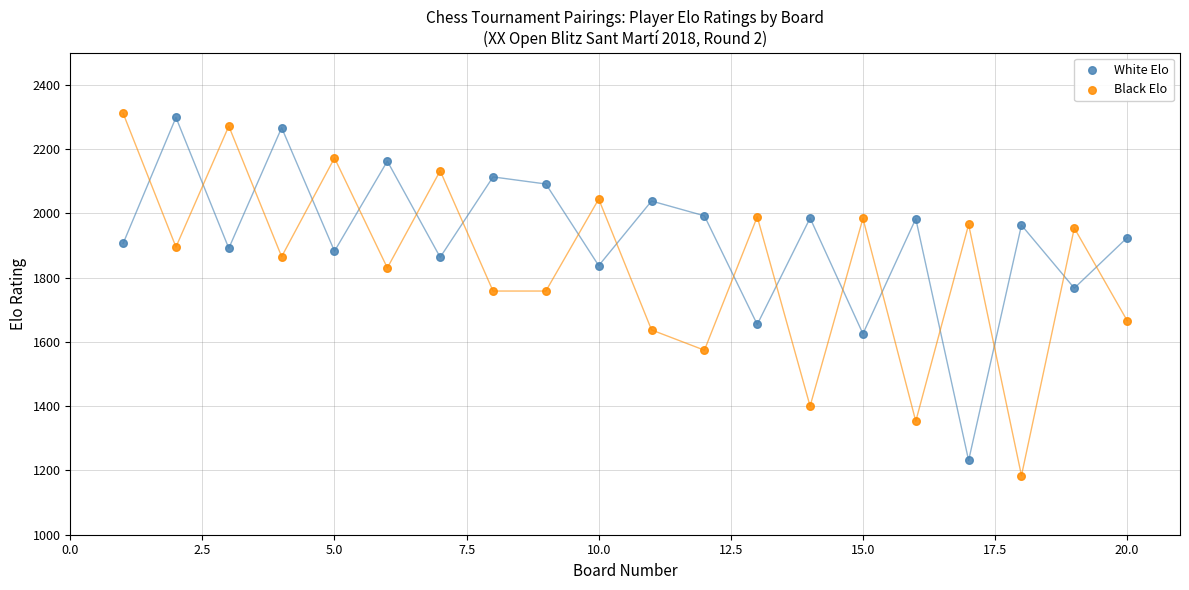

What are all the series names shown in the legend?

White Elo, Black Elo